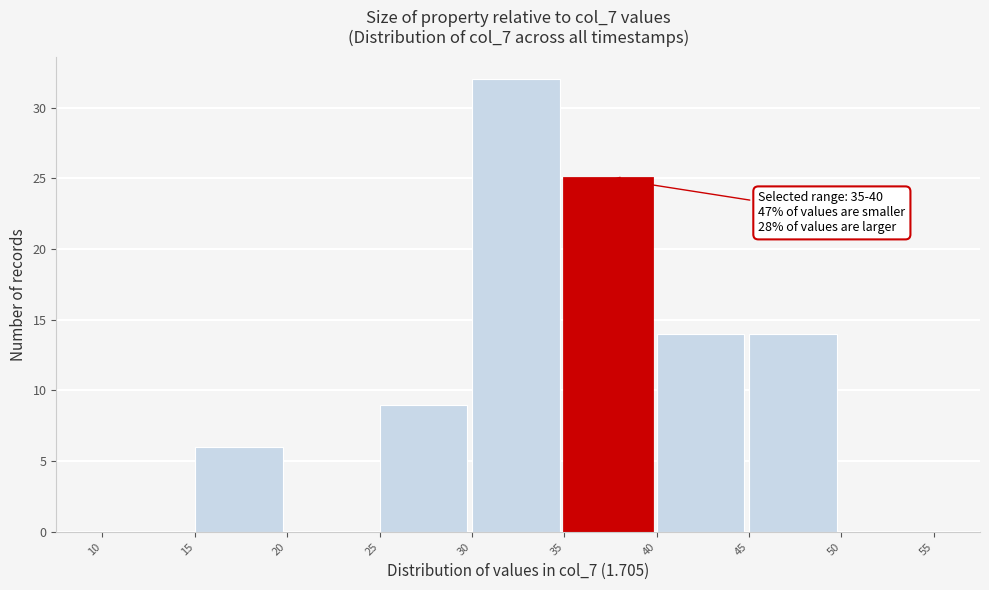

Which range on the x-axis has the tallest bar?

30 to 35